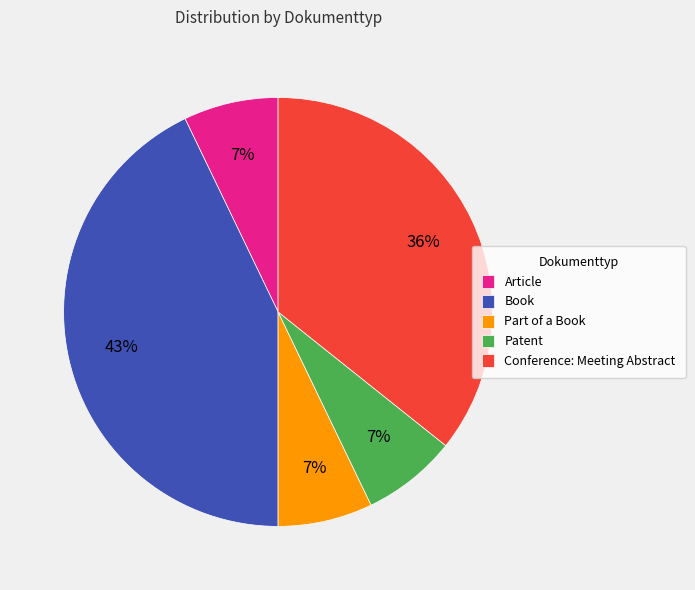

Do Conference: Meeting Abstract and Article together represent more than half of the pie?

No